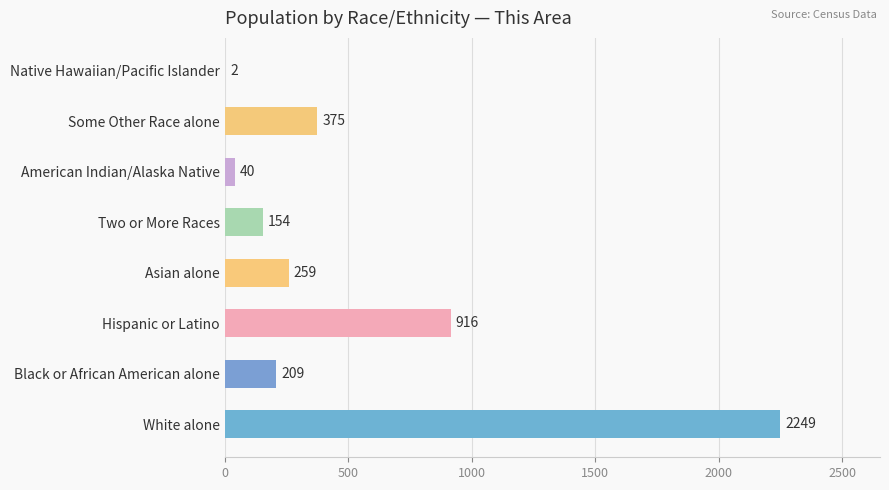

How many distinct data groups are displayed?

1